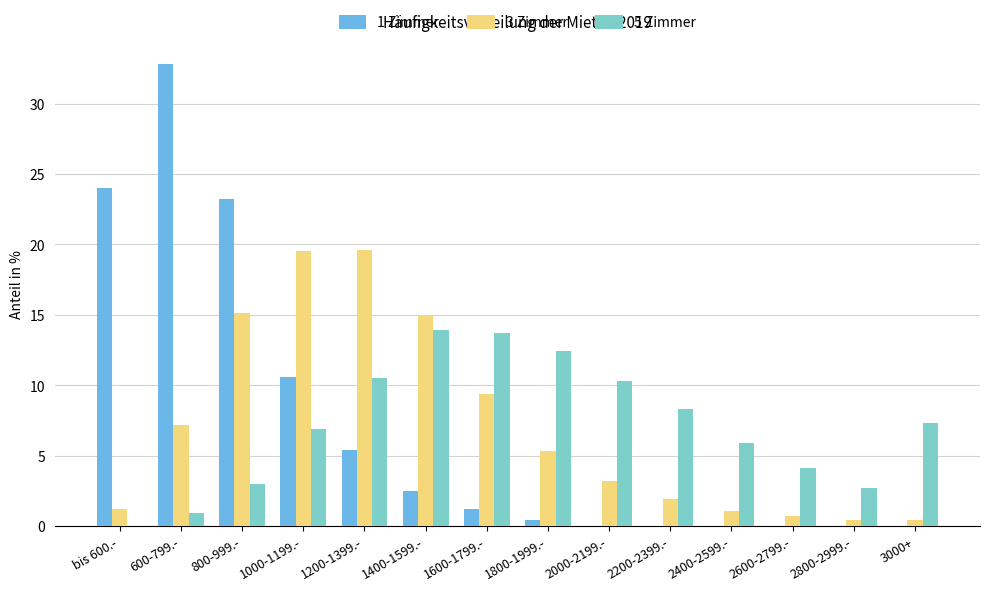

The 5 Zimmer series shows 4.0 at 2800-2999.-. True or false?

False